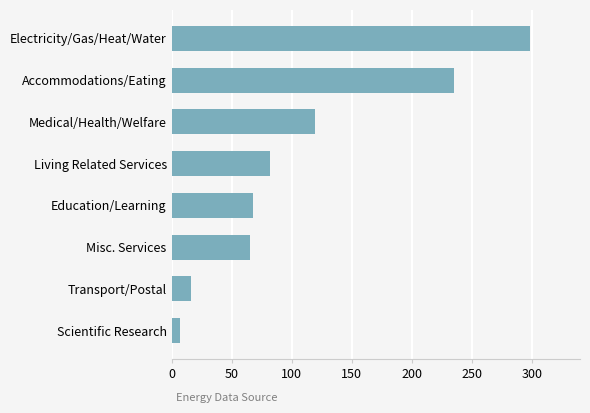

What is the label of the 7th bar from the top?

Transport/Postal